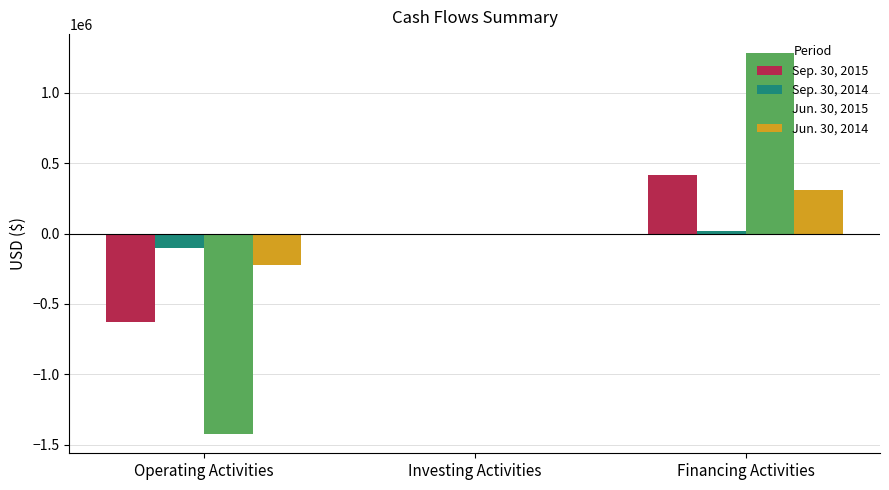

Is it true that Jun. 30, 2015 equals 740493 at Financing Activities?

False